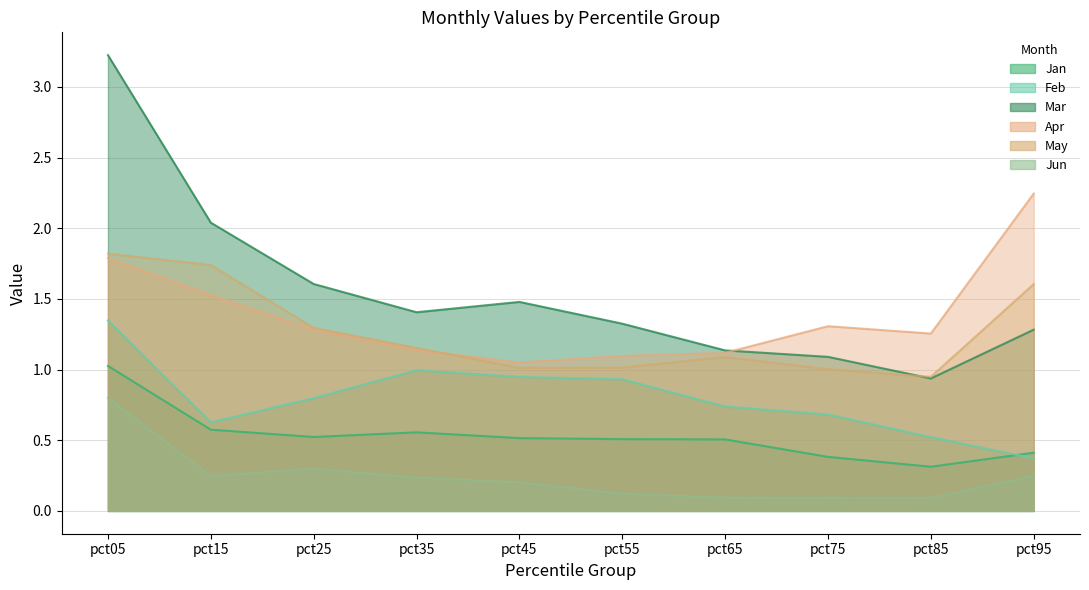

Is it true that May equals 2.6 at pct95?

False